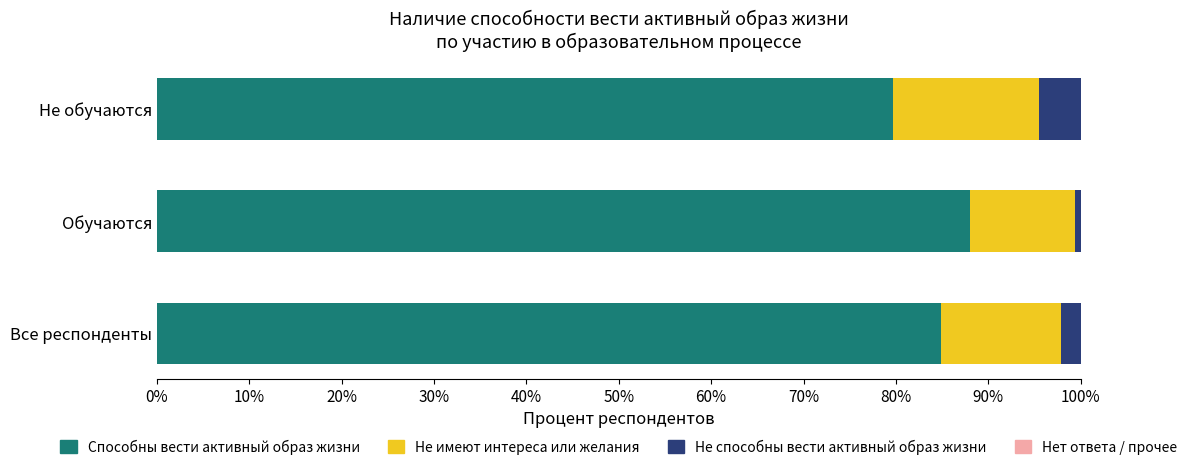

What is the highest value of the Способны вести активный образ жизни series?

88.1